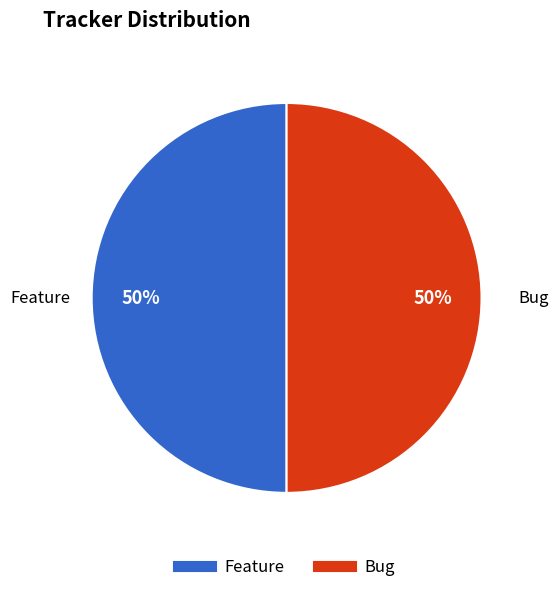

To the nearest percent, what is the combined percentage of Feature and Bug?

100%